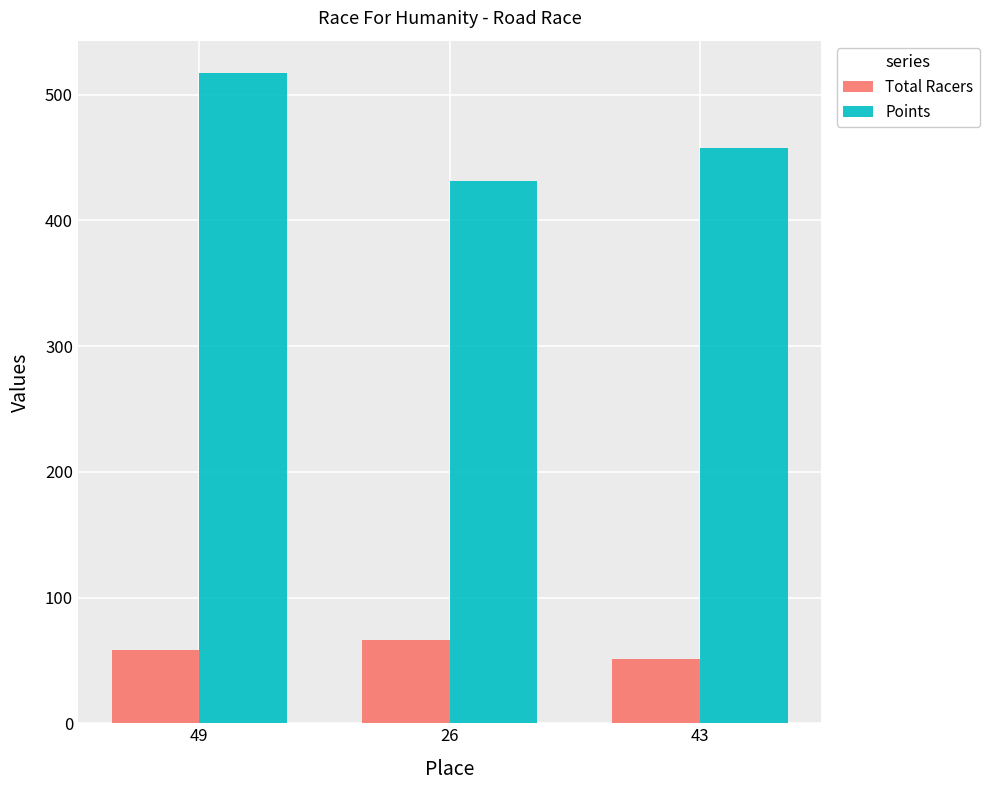

What is the approximate value of Total Racers at 26?

66.0